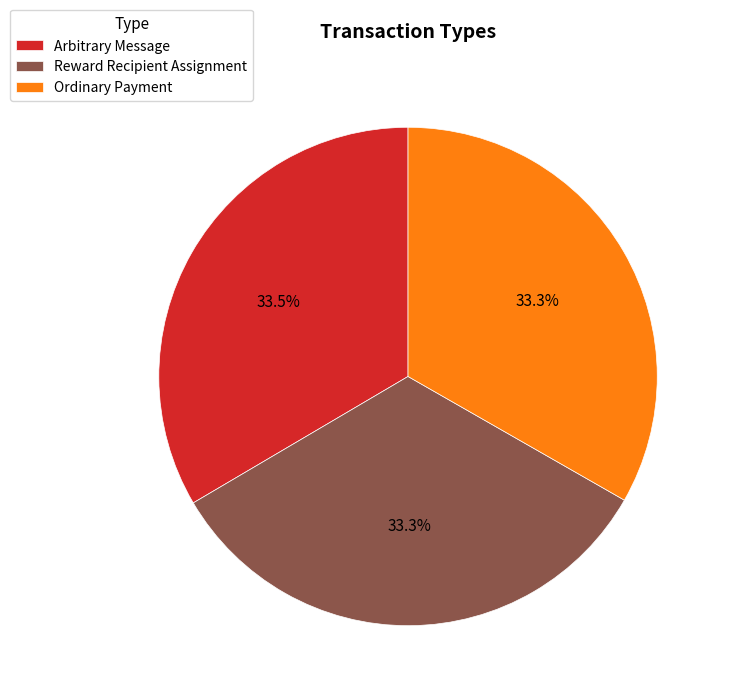

Is Ordinary Payment the majority of the pie?

No